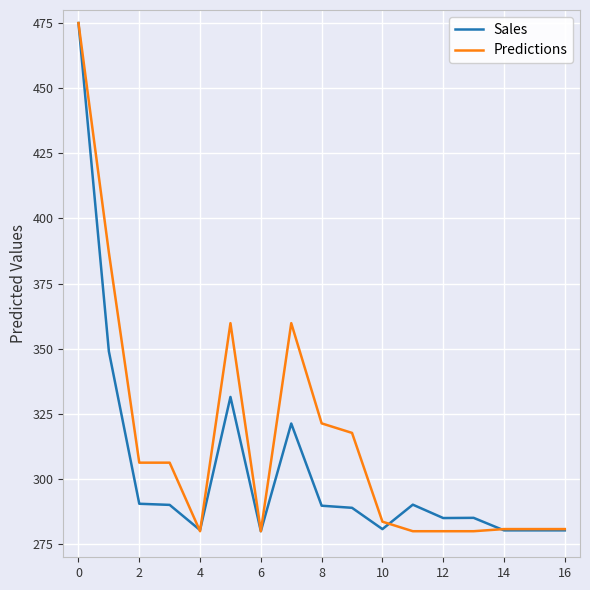

List the series in order of their overall mean, highest first.

Predictions, Sales